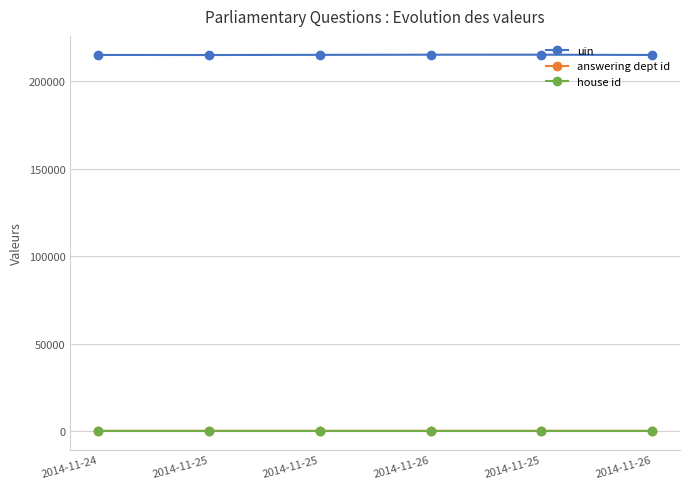

What is the value of the answering dept id point at the 3rd from the left?

26